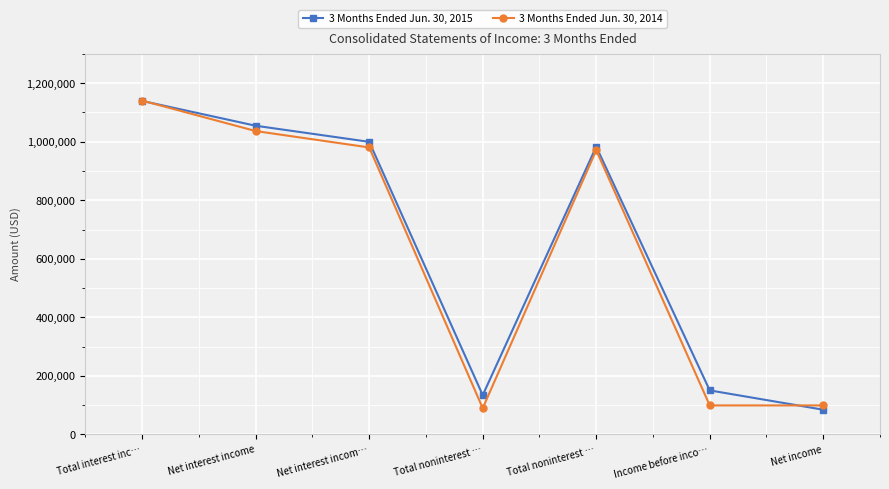

What is the greatest value displayed?

1140286